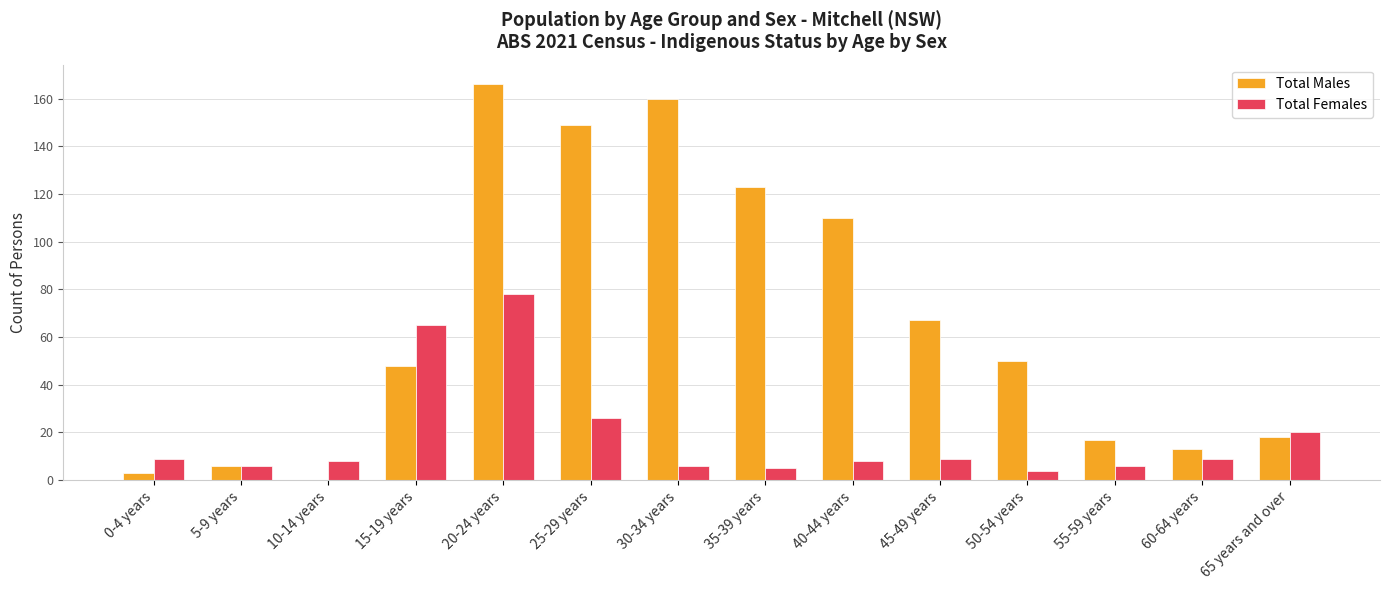

What is the sum of all Total Females values?

259